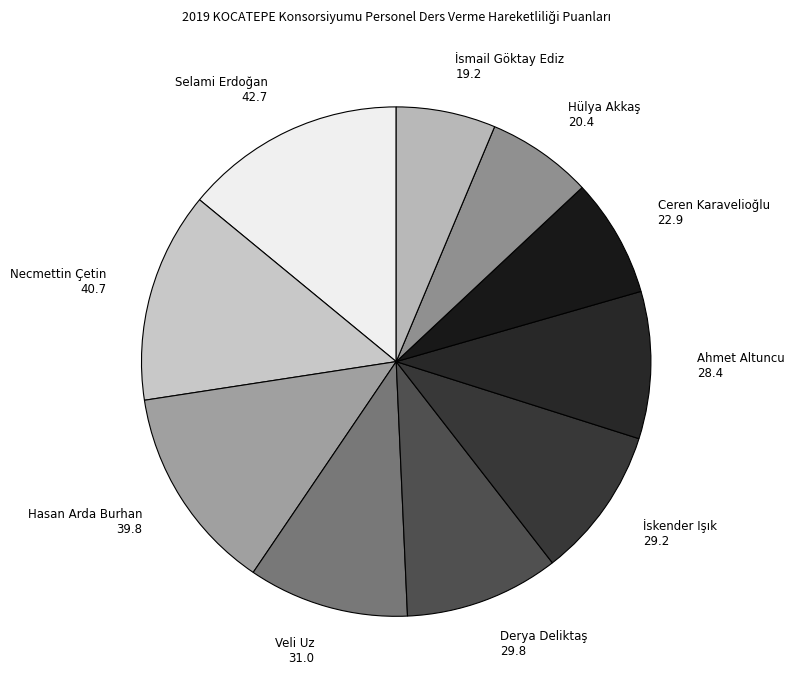

Count the number of slices in the pie.

10